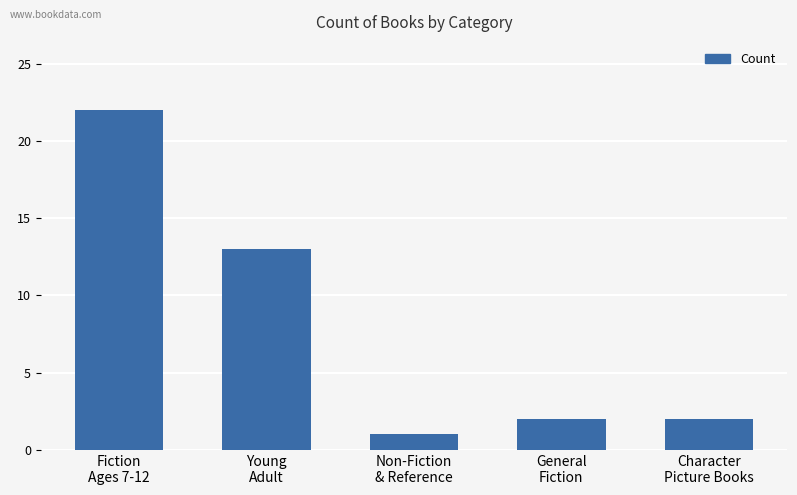

Reading left to right, list all the values displayed in this chart.

Fiction
Ages 7-12=22	Young
Adult=13	Non-Fiction
& Reference=1	General
Fiction=2	Character
Picture Books=2